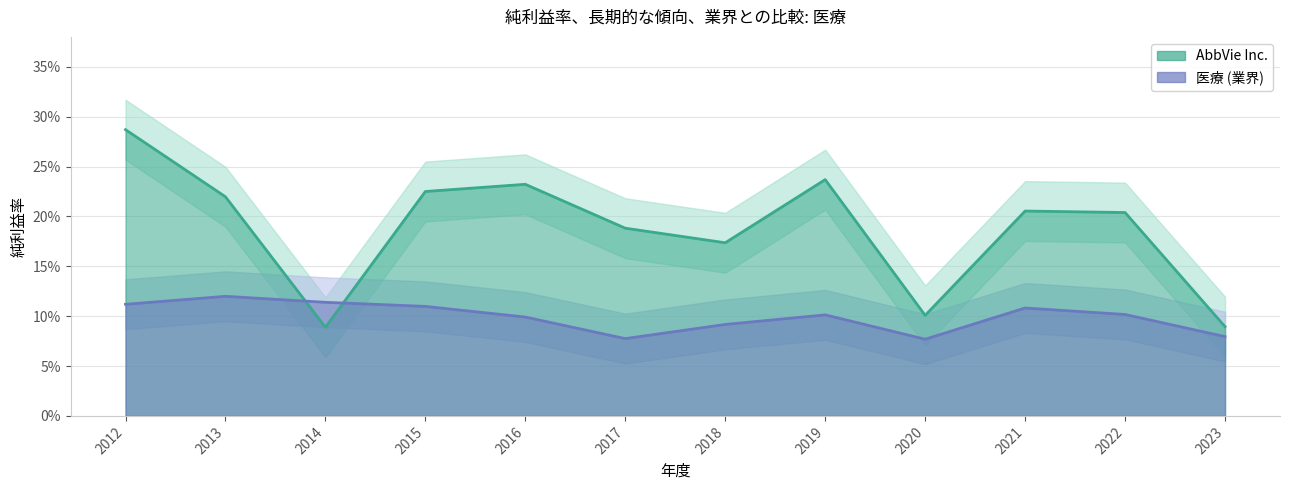

The 医療 series shows 0.1 at 2016. True or false?

True